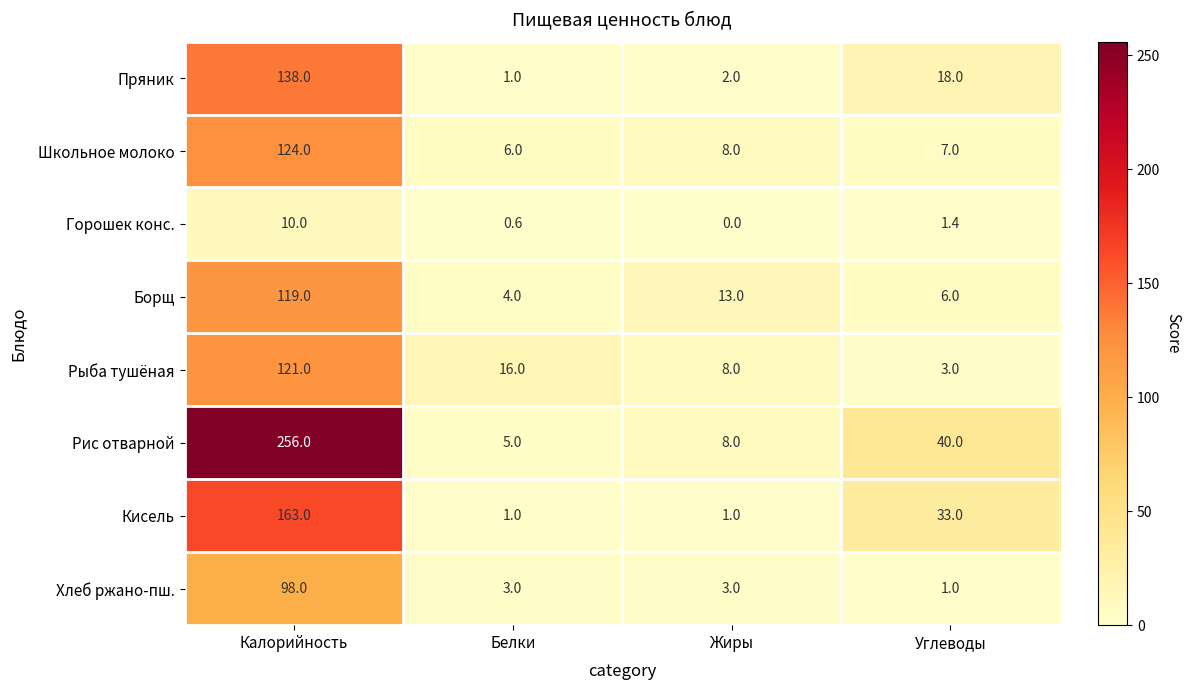

How many categories are shown in the chart?

4